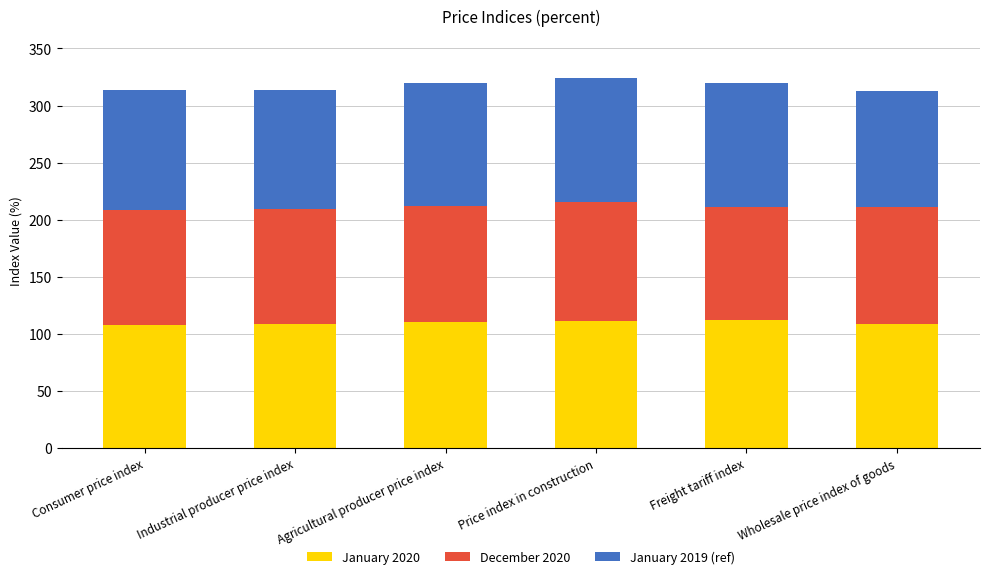

What are all the series names shown in the legend?

January 2020, December 2020, January 2019 (ref)